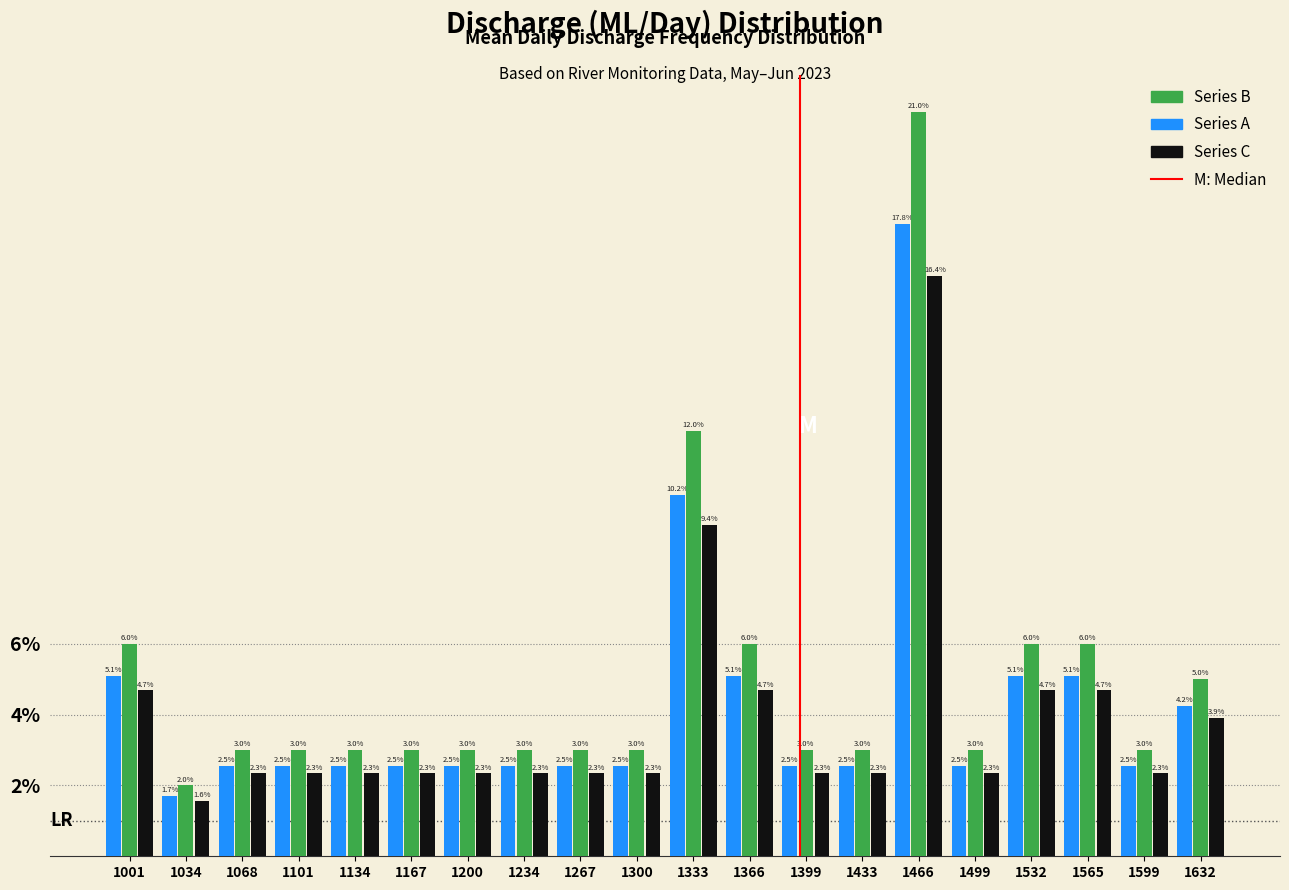

Reading left to right, transcribe this chart: for each range on the x-axis, give the height of each series' bar. The bar edges are not printed on the chart, so give them approximately, as read against the axis.

985 to 1020: Series A=5.1	Series B=6.0	Series C=4.7
1020 to 1050: Series A=1.7	Series B=2.0	Series C=1.6
1050 to 1085: Series A=2.5	Series B=3.0	Series C=2.3
1085 to 1120: Series A=2.5	Series B=3.0	Series C=2.3
1120 to 1150: Series A=2.5	Series B=3.0	Series C=2.3
1150 to 1185: Series A=2.5	Series B=3.0	Series C=2.3
1185 to 1215: Series A=2.5	Series B=3.0	Series C=2.3
1215 to 1250: Series A=2.5	Series B=3.0	Series C=2.3
1250 to 1285: Series A=2.5	Series B=3.0	Series C=2.3
1285 to 1315: Series A=2.5	Series B=3.0	Series C=2.3
1315 to 1350: Series A=10.2	Series B=12.0	Series C=9.4
1350 to 1385: Series A=5.1	Series B=6.0	Series C=4.7
1385 to 1415: Series A=2.5	Series B=3.0	Series C=2.3
1415 to 1450: Series A=2.5	Series B=3.0	Series C=2.3
1450 to 1485: Series A=17.8	Series B=21.0	Series C=16.4
1485 to 1515: Series A=2.5	Series B=3.0	Series C=2.3
1515 to 1550: Series A=5.1	Series B=6.0	Series C=4.7
1550 to 1580: Series A=5.1	Series B=6.0	Series C=4.7
1580 to 1615: Series A=2.5	Series B=3.0	Series C=2.3
1615 to 1650: Series A=4.2	Series B=5.0	Series C=3.9